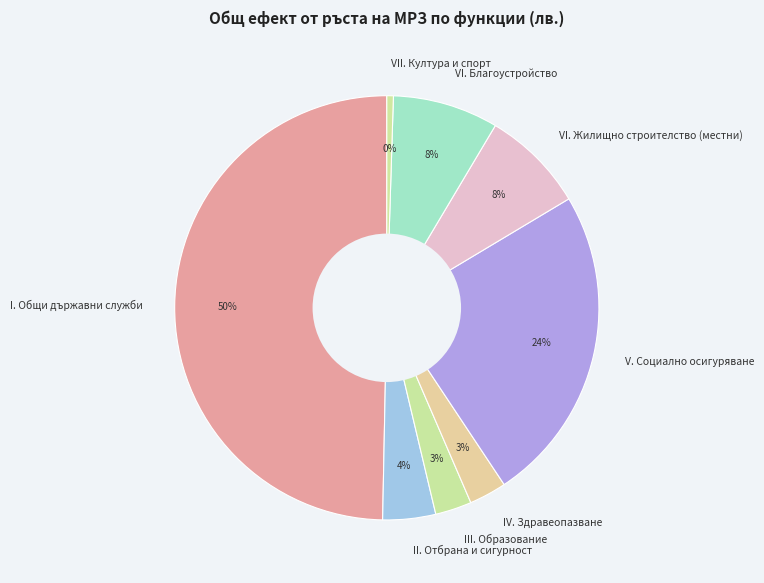

To the nearest percent, what percentage of the pie is IV. Здравеопазване?

3%